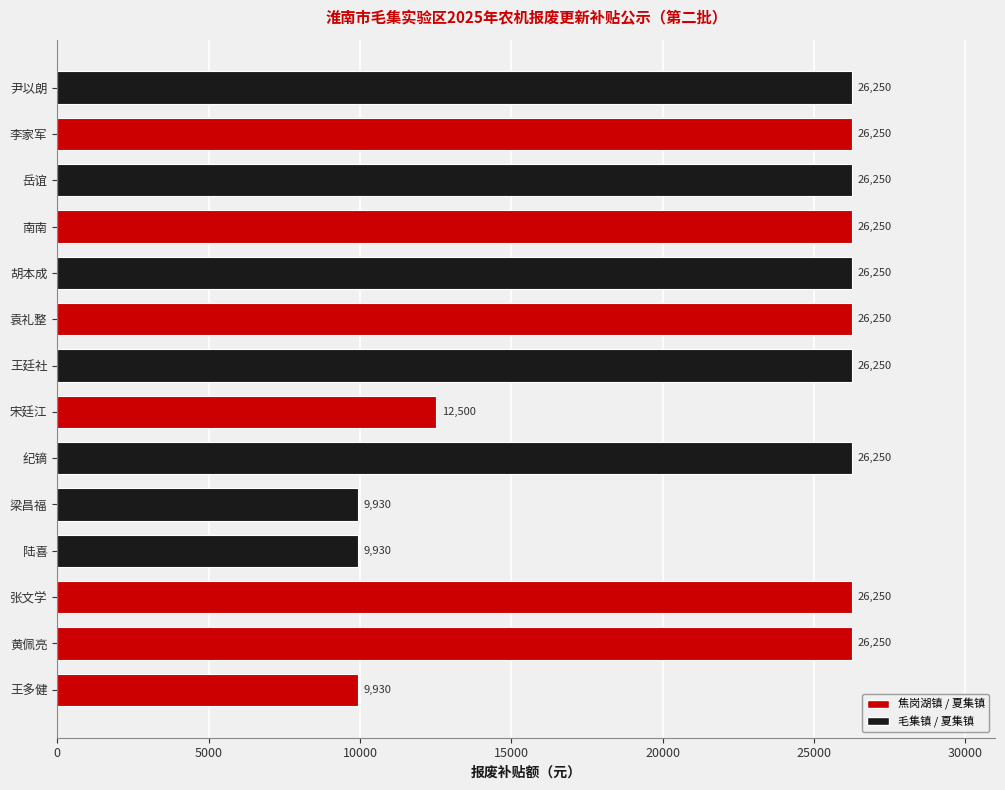

Where is the data nearest to the value 18090?

宋廷江